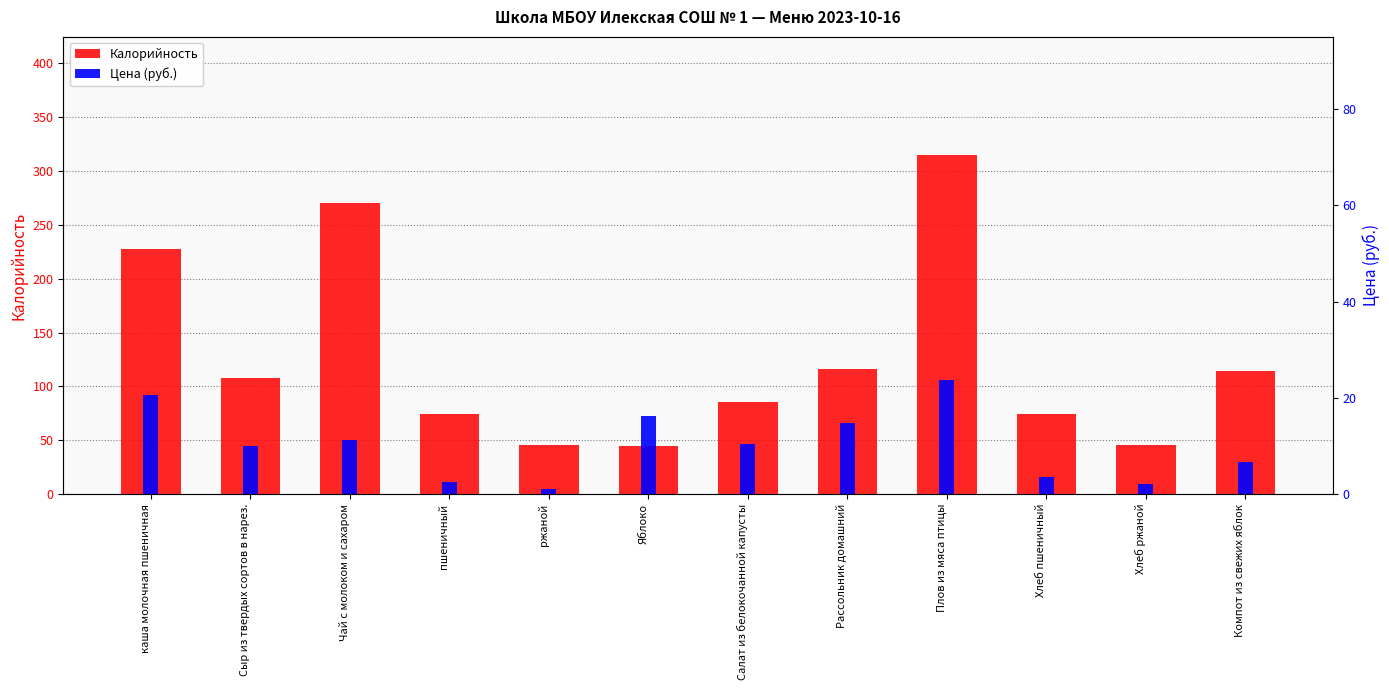

Which series has the largest range (max minus min)?

Калорийность